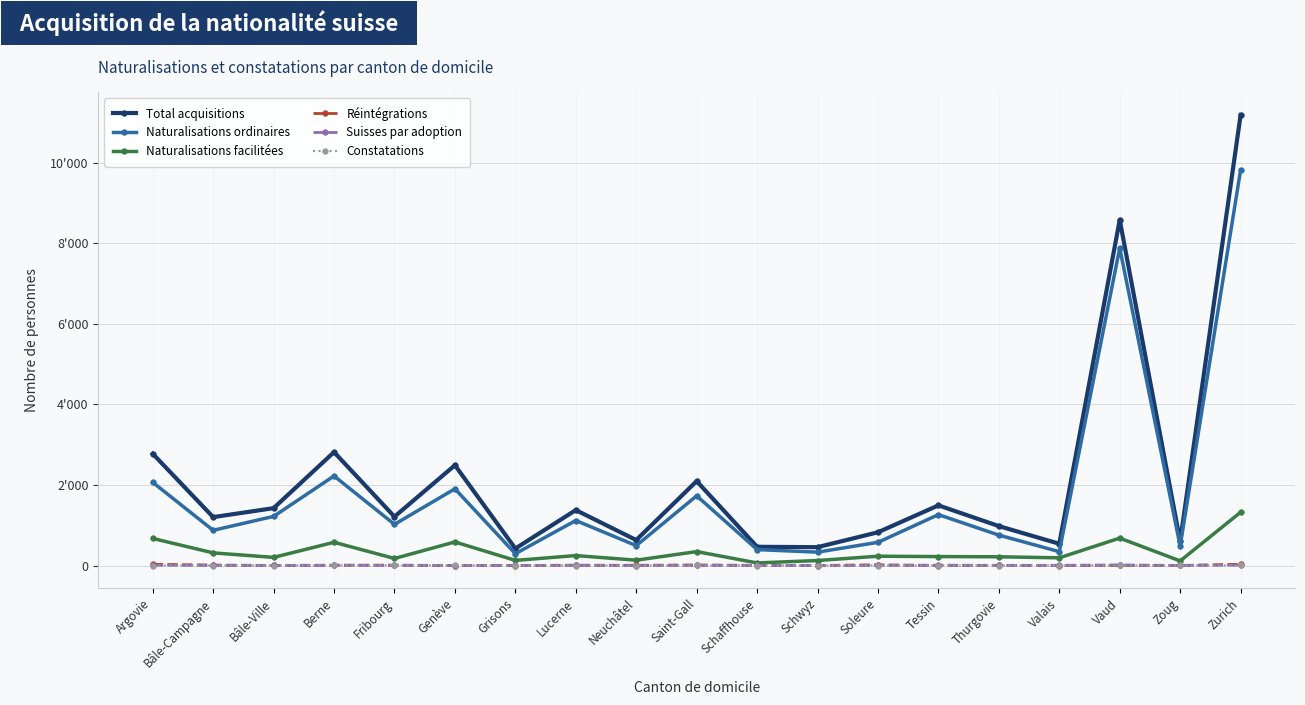

What are all the series names shown in the legend?

Total acquisitions, Naturalisations ordinaires, Naturalisations facilitées, Réintégrations, Suisses par adoption, Constatations